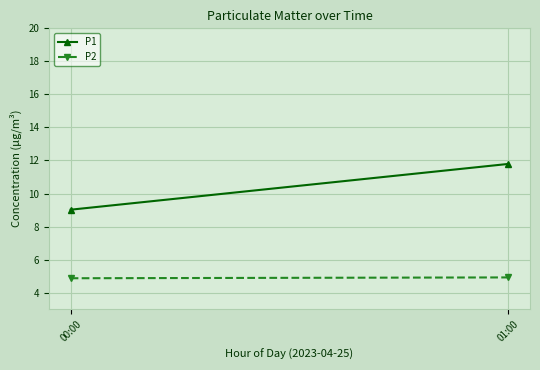

Which series has the largest range (max minus min)?

P1